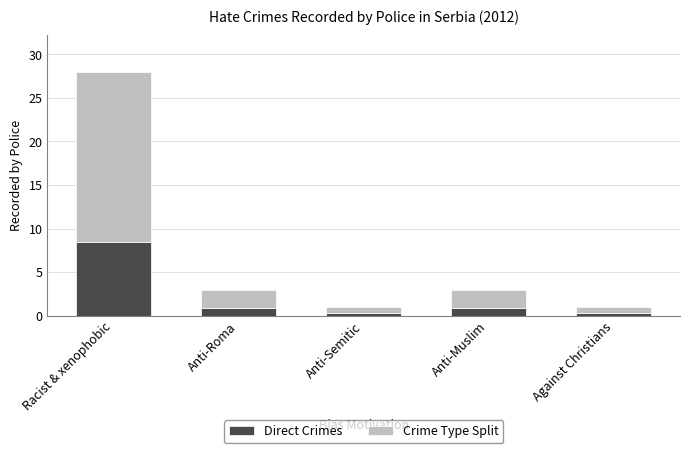

How many distinct data groups are displayed?

2